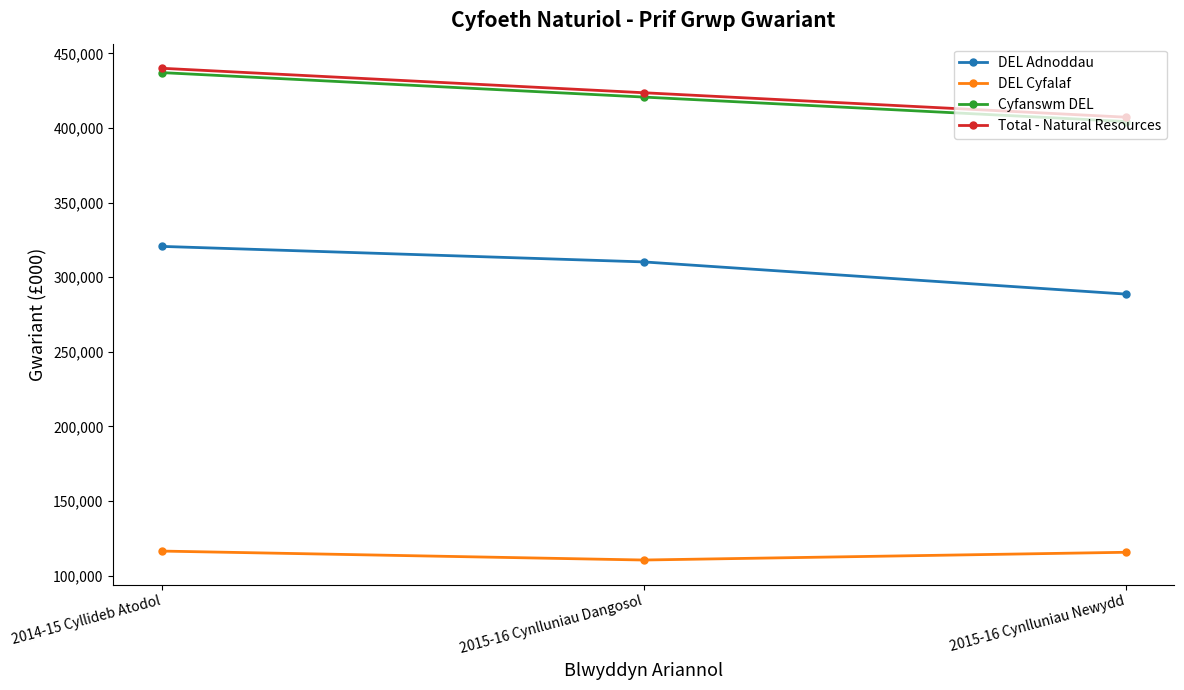

What are all the series names shown in the legend?

DEL Adnoddau, DEL Cyfalaf, Cyfanswm DEL, Total - Natural Resources